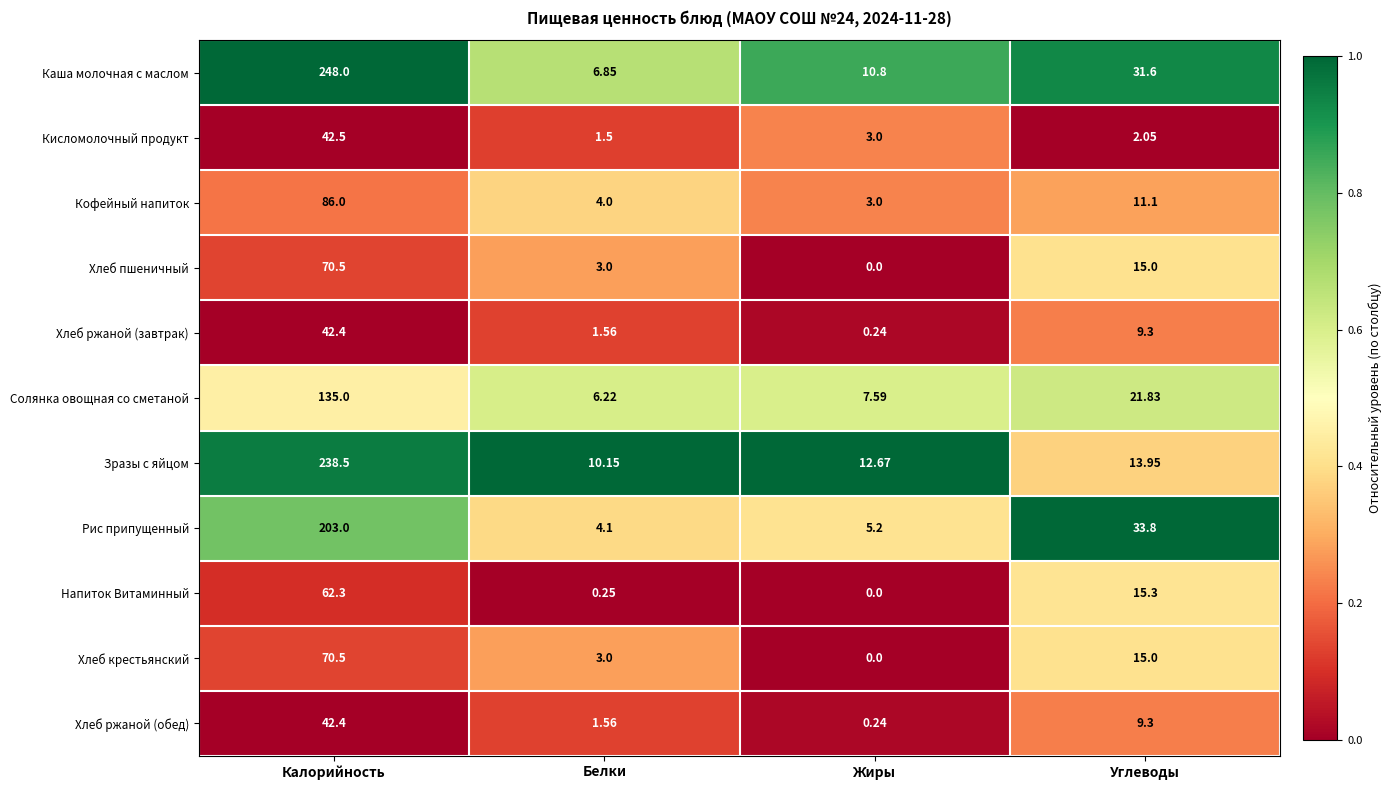

Rank the categories by Хлеб крестьянский value from highest to lowest.

Калорийность, Углеводы, Белки, Жиры